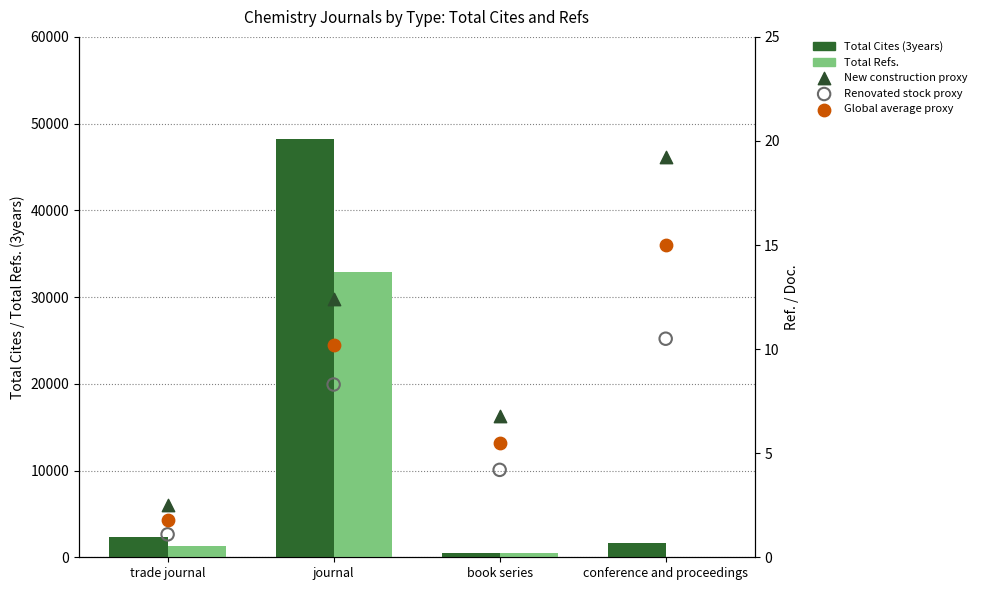

Which series reaches the minimum Y coordinate?

Renovated stock proxy